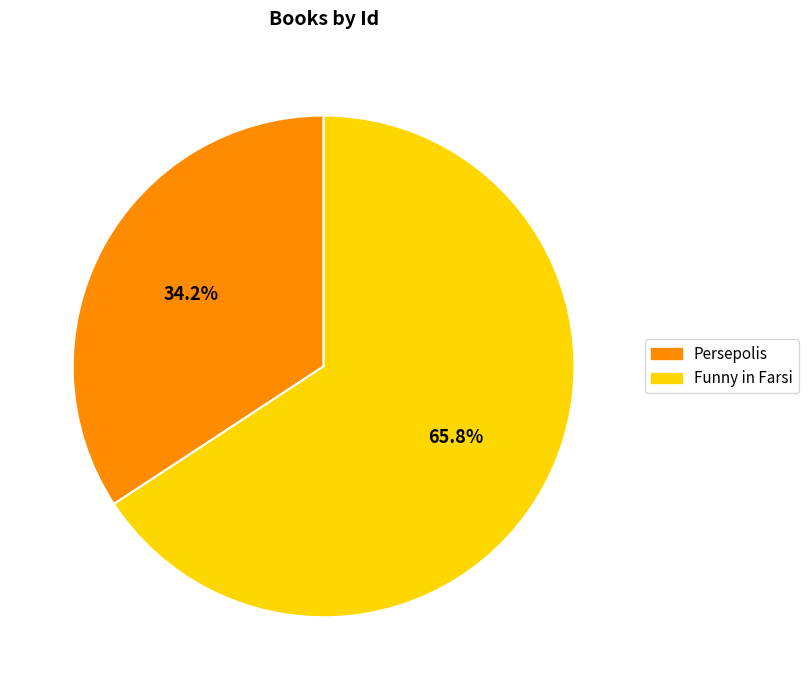

Rank the categories by value from highest to lowest.

Funny in Farsi, Persepolis